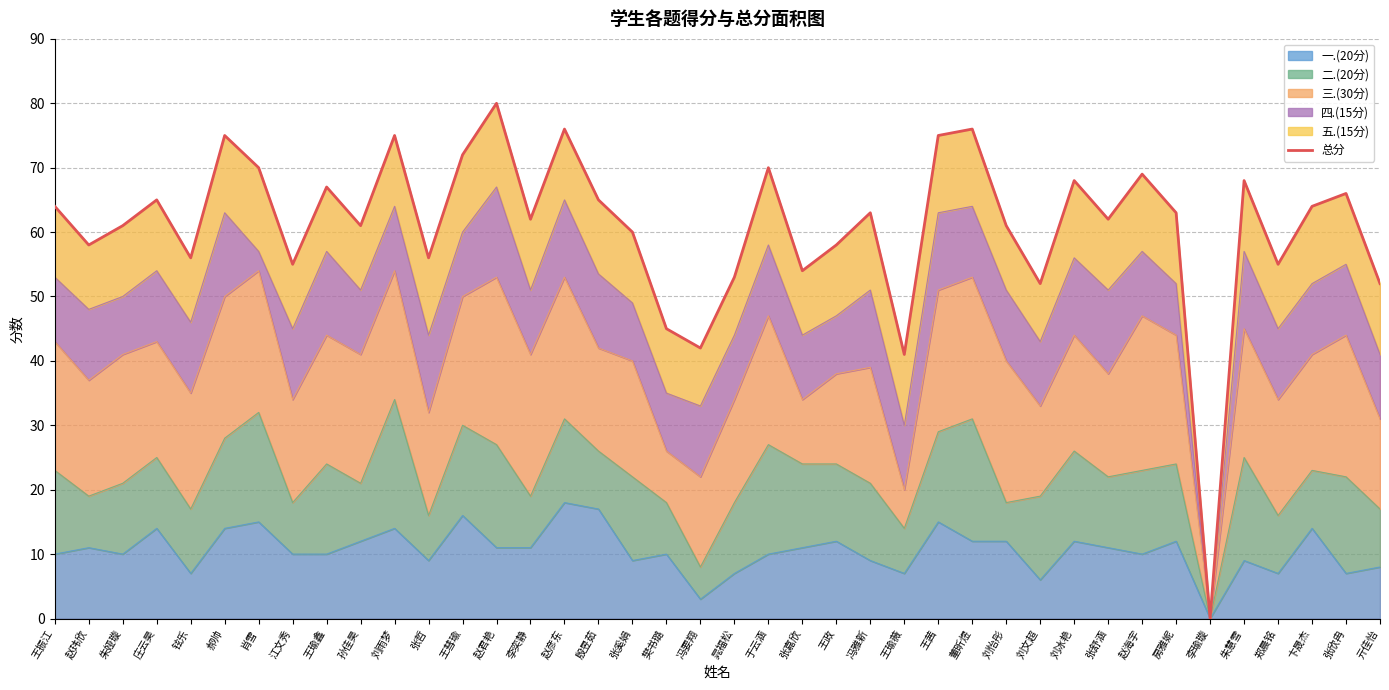

True or false: the data shows 108 at 房雅妮.

False